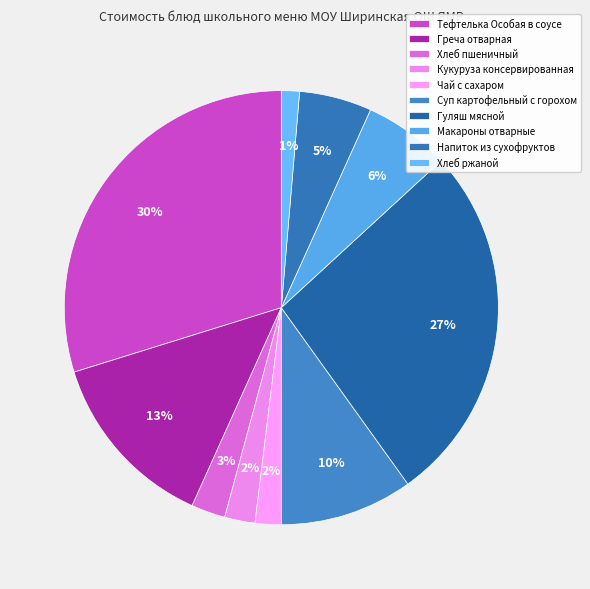

Approximately how many times larger is the value at Тефтелька Особая в соусе compared to Греча отварная?

2.2